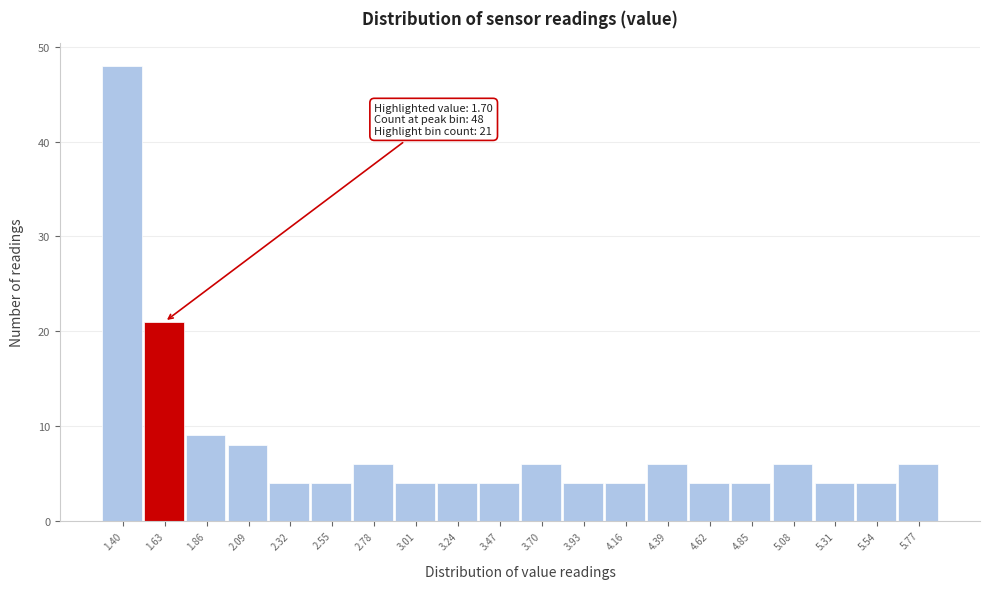

Reading left to right, list all the values displayed in this chart.

48	21	9	8	4	4	6	4	4	4	6	4	4	6	4	4	6	4	4	6